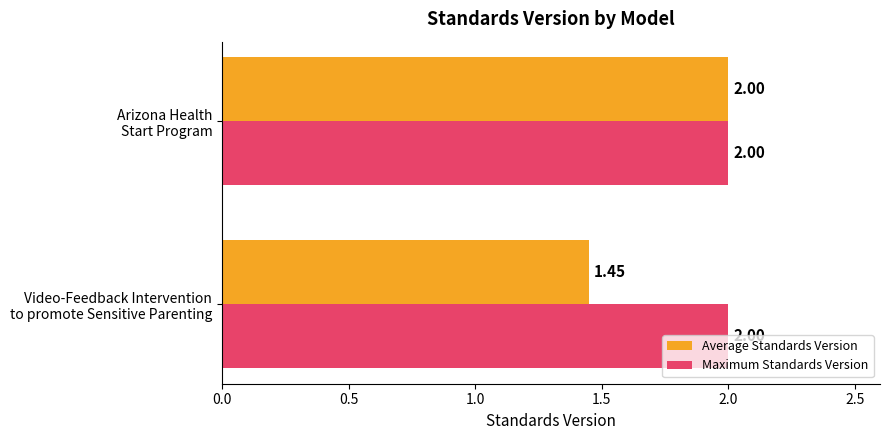

What are all the series names shown in the legend?

Average Standards Version, Maximum Standards Version